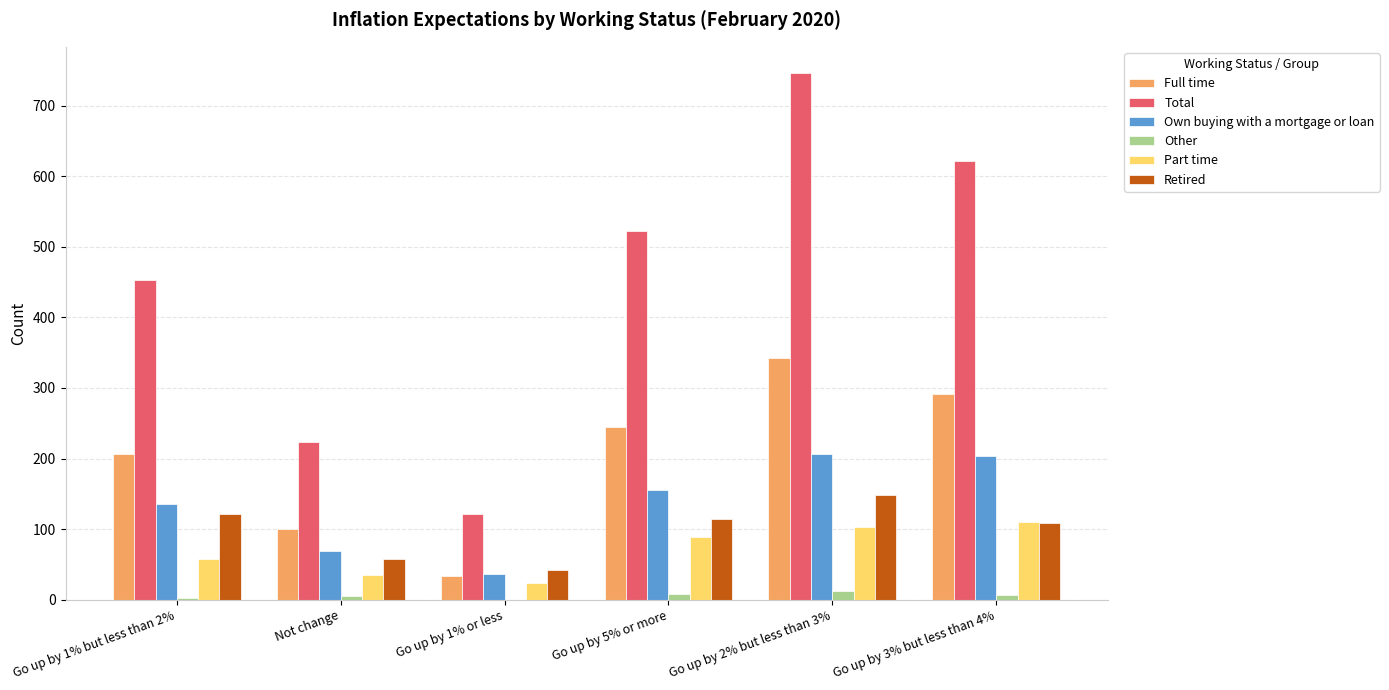

What is the sum of all Retired values?

592